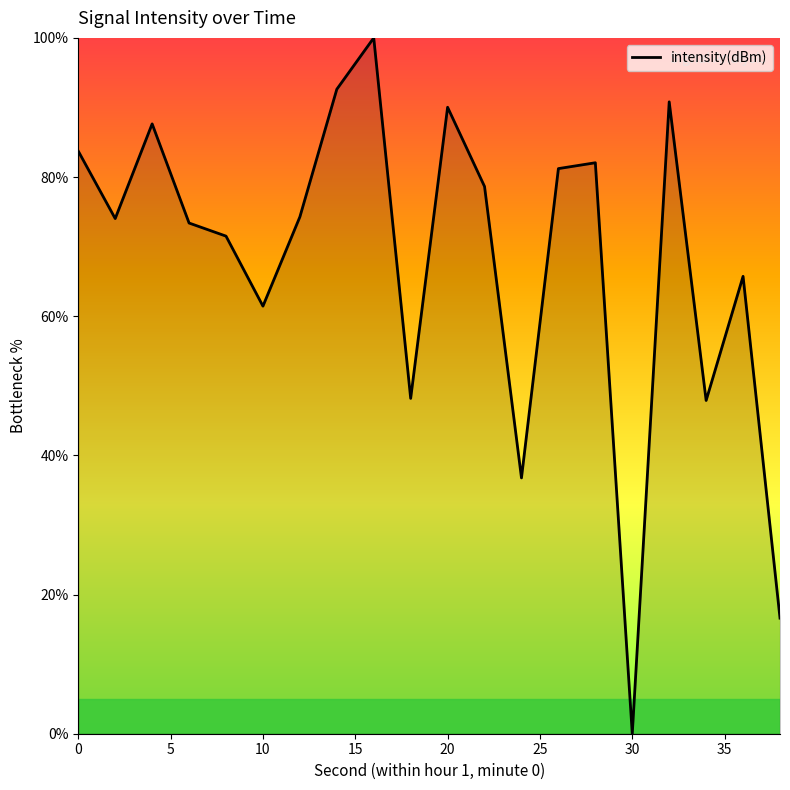

What is the difference between the maximum and minimum values?

100.0